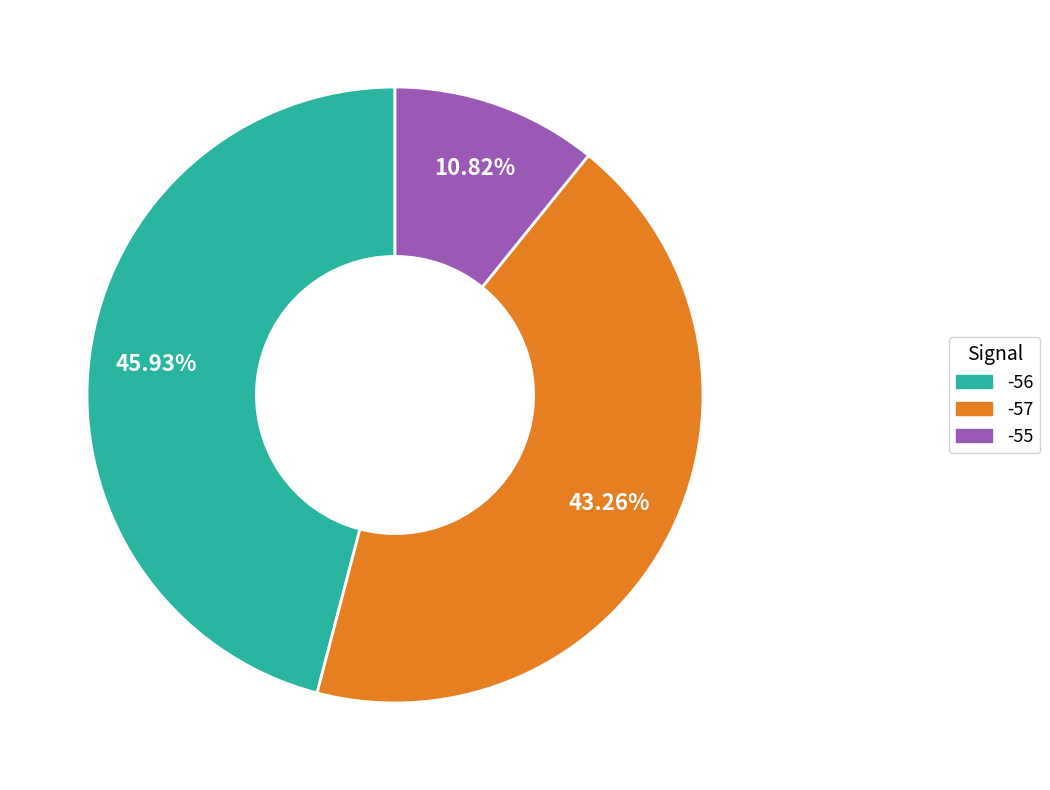

Is there a majority slice in this chart?

No